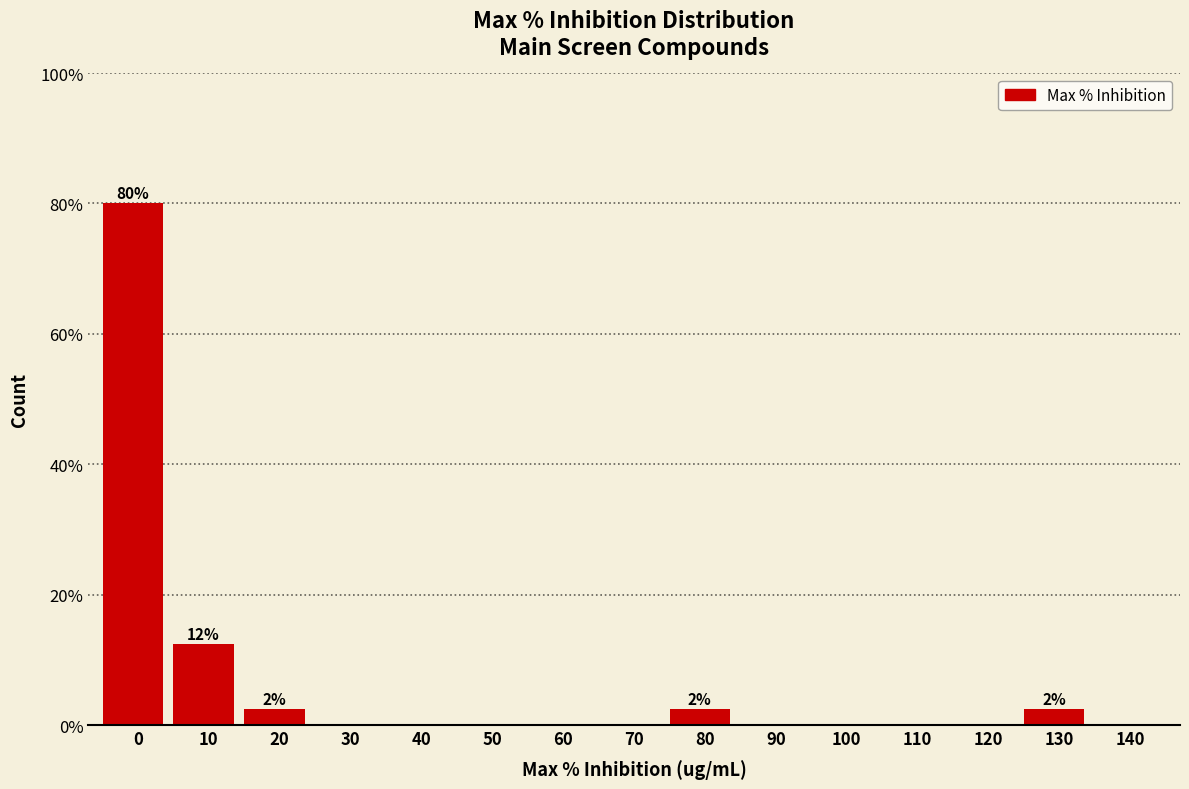

Reading left to right, list all the values displayed in this chart.

0=80.0	10=12.5	20=2.5	30=0.0	40=0.0	50=0.0	60=0.0	70=0.0	80=2.5	90=0.0	100=0.0	110=0.0	120=0.0	130=2.5	140=0.0